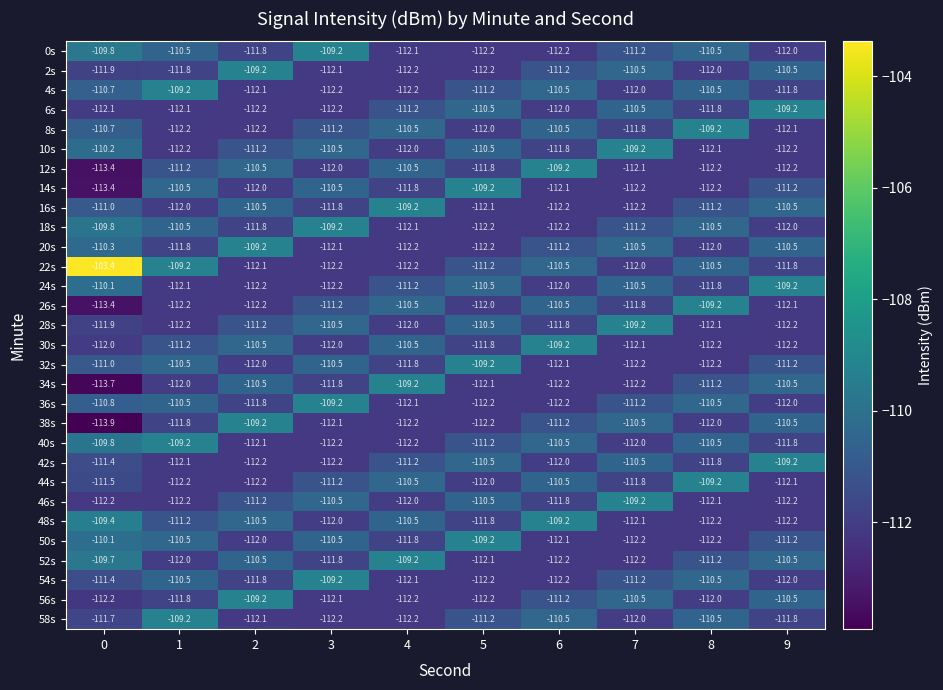

What is the spread (max minus min) of values at 7?

3.0